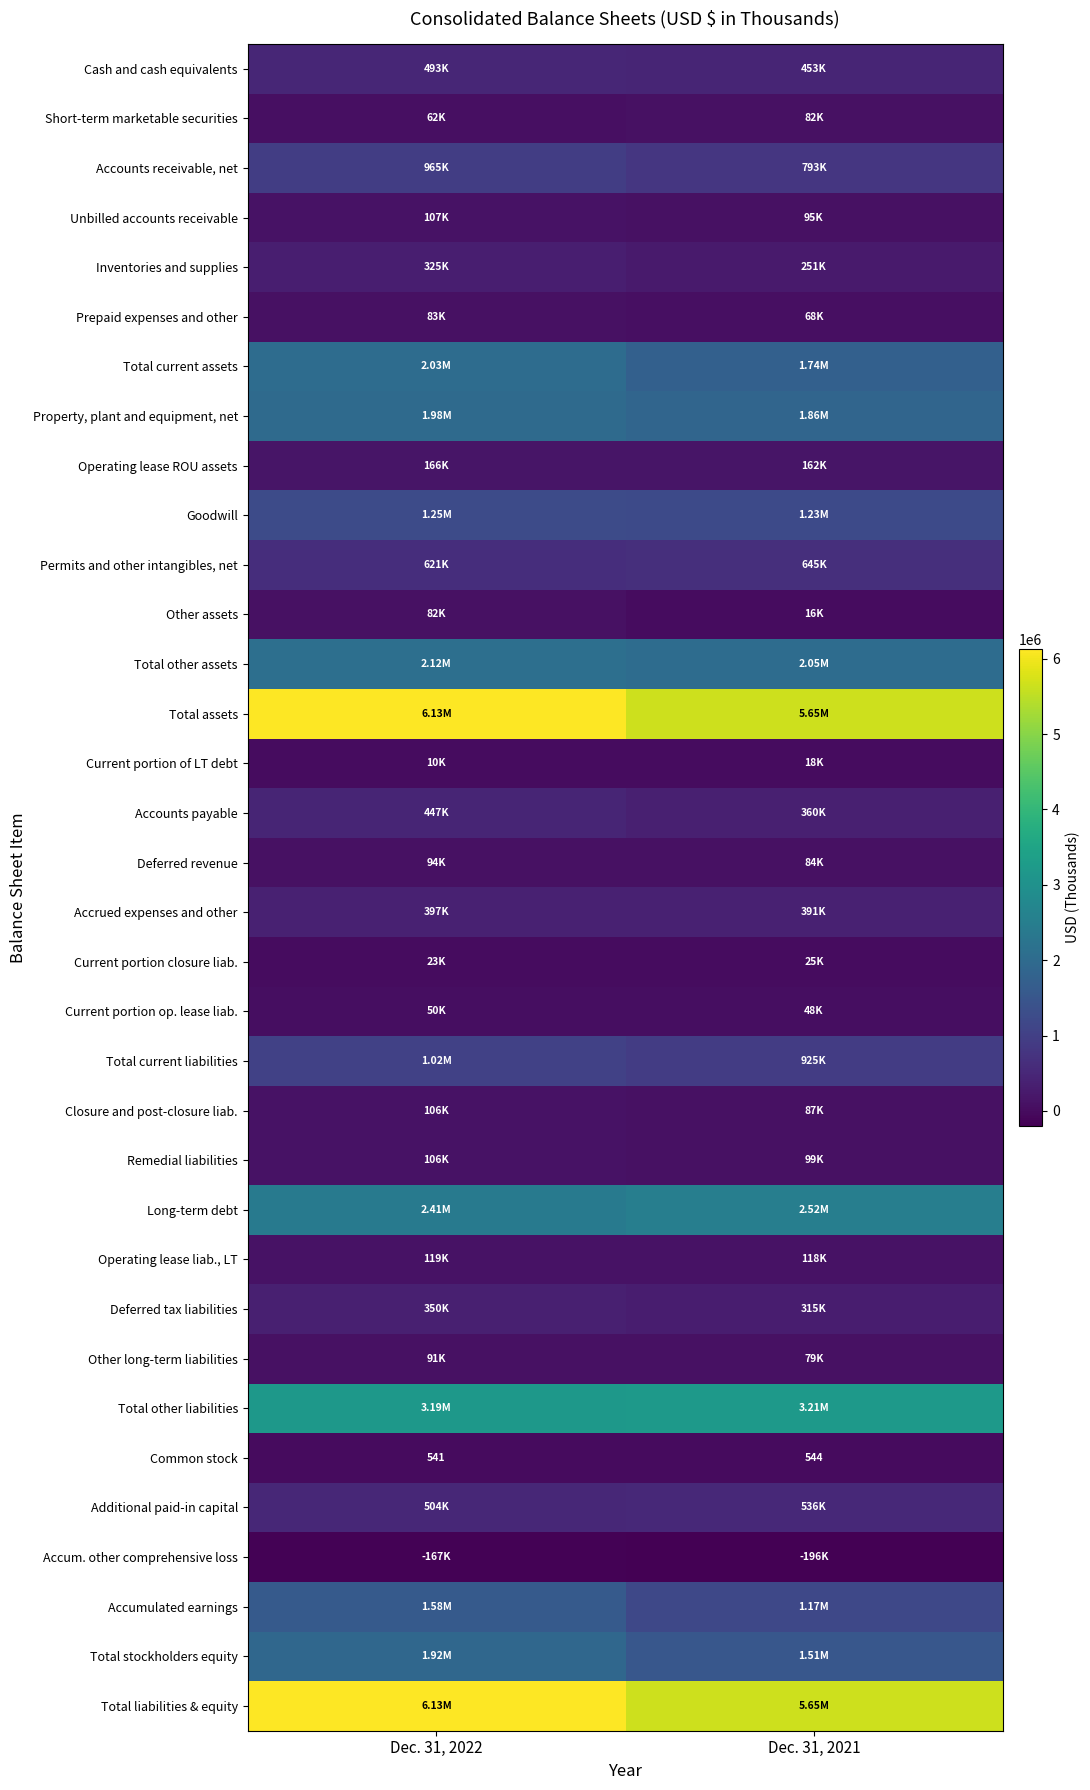

What is the sum of the Common stock values at Dec. 31, 2021 and Dec. 31, 2022?

1085